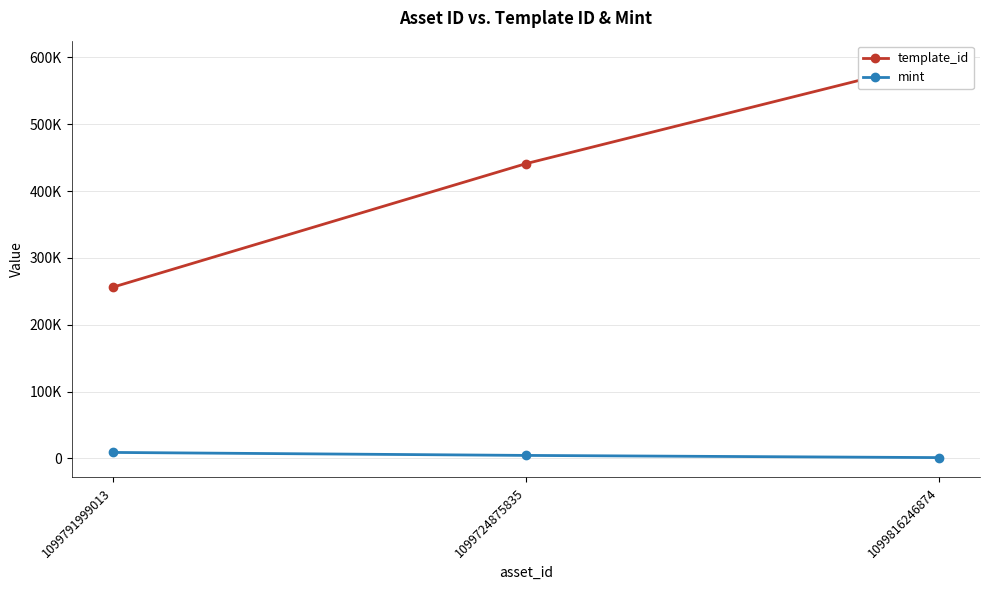

What is the difference between the highest and lowest values at 1099724875835?

436319